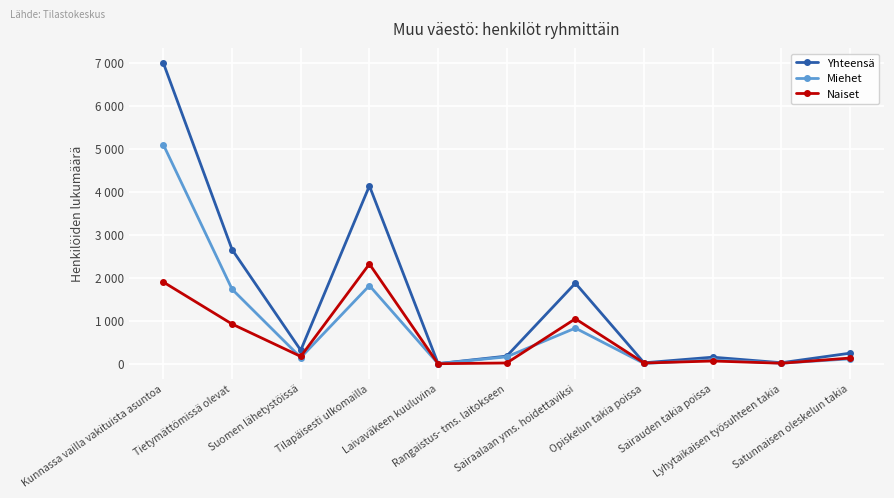

True or false: Yhteensä has a value of 23 at Lyhytaikaisen työsuhteen takia.

True